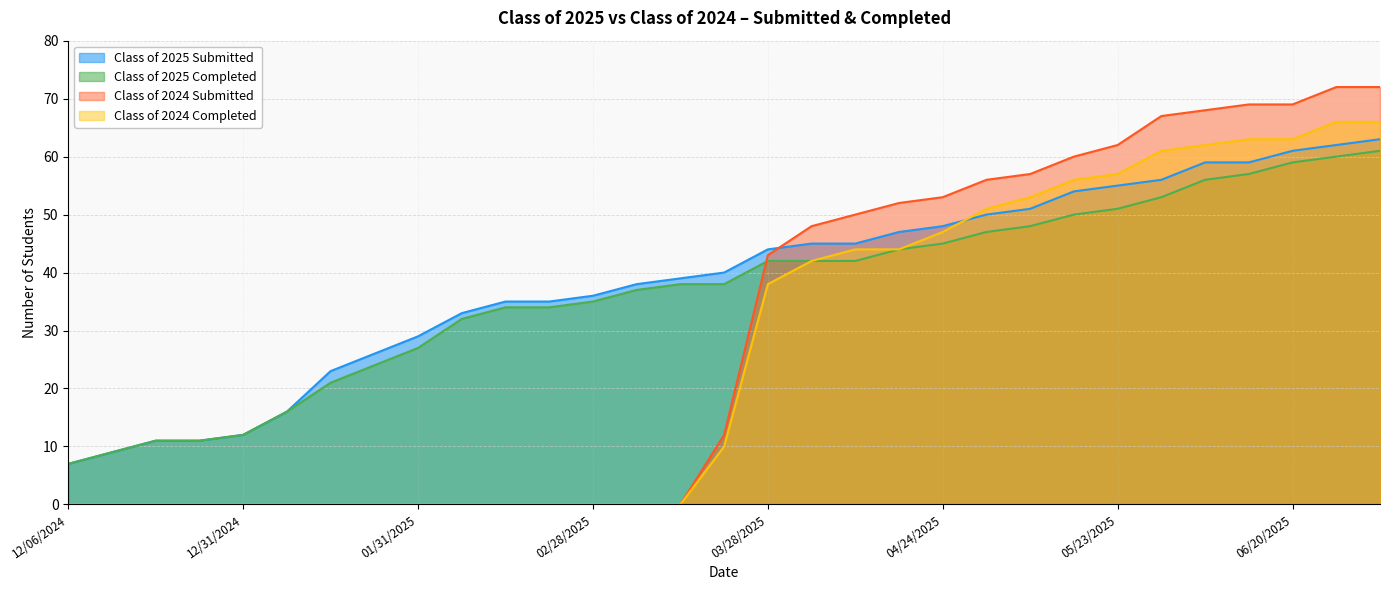

Reading left to right, extract all data points from this chart.

Class of 2025 Submitted: 7	9	11	11	12	16	23	26	29	33	35	35	36	38	39	40	44	45	45	47	48	50	51	54	55	56	59	59	61	62	63
Class of 2025 Completed: 7	9	11	11	12	16	21	24	27	32	34	34	35	37	38	38	42	42	42	44	45	47	48	50	51	53	56	57	59	60	61
Class of 2024 Submitted: 0	0	0	0	0	0	0	0	0	0	0	0	0	0	0	12	43	48	50	52	53	56	57	60	62	67	68	69	69	72	72
Class of 2024 Completed: 0	0	0	0	0	0	0	0	0	0	0	0	0	0	0	10	38	42	44	44	47	51	53	56	57	61	62	63	63	66	66